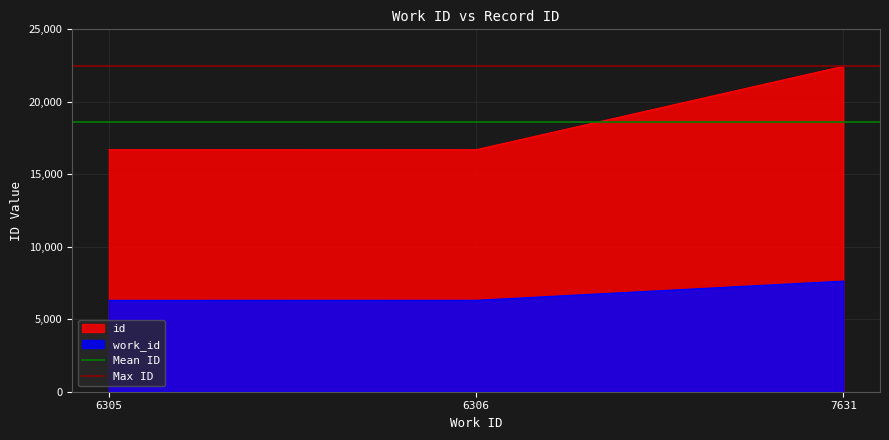

True or false: Mean ID has a value of 18613 at 6306.

True